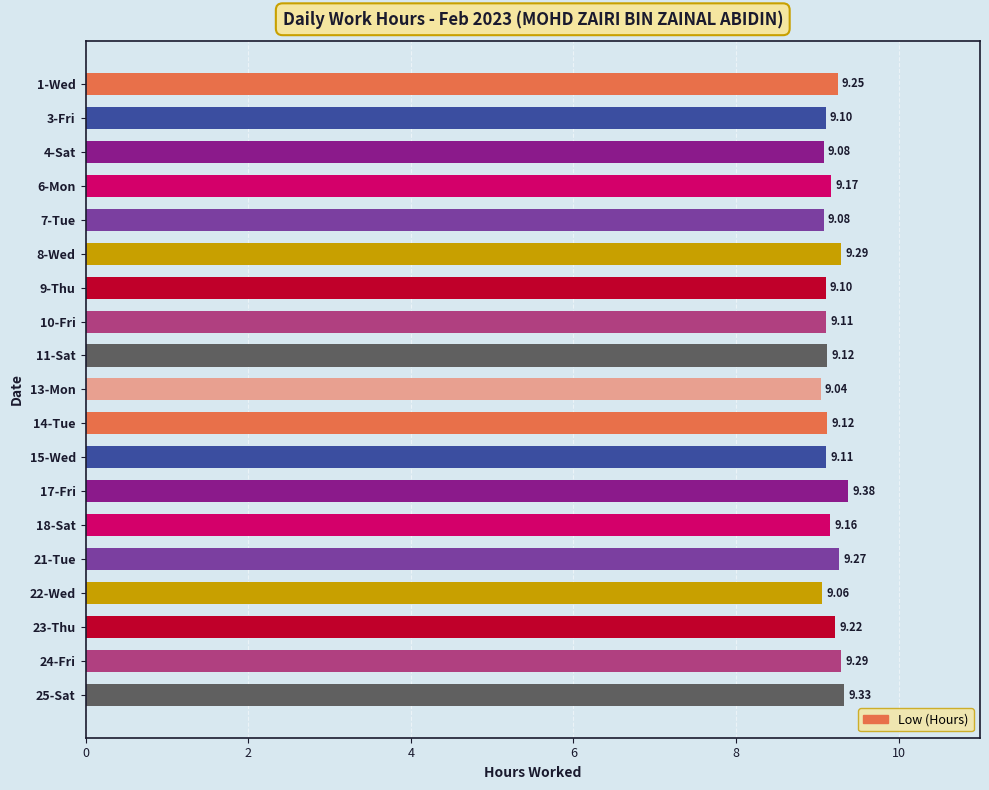

Which has a higher value, 8-Wed or 13-Mon?

8-Wed